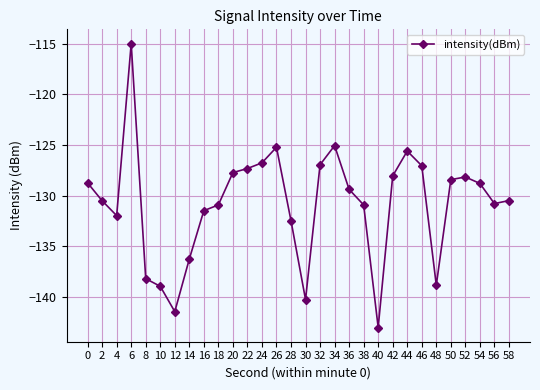

Is it true that the value at 58 is -130.5?

True